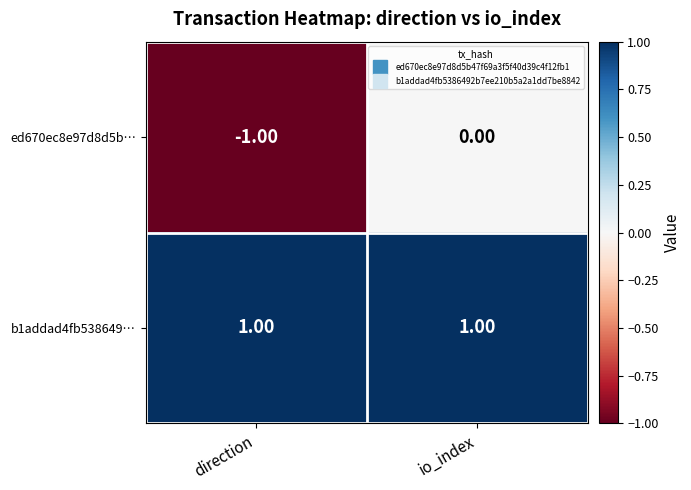

Rank the series at io_index from lowest to highest value.

ed670ec8e97d8d5b…, b1addad4fb538649…